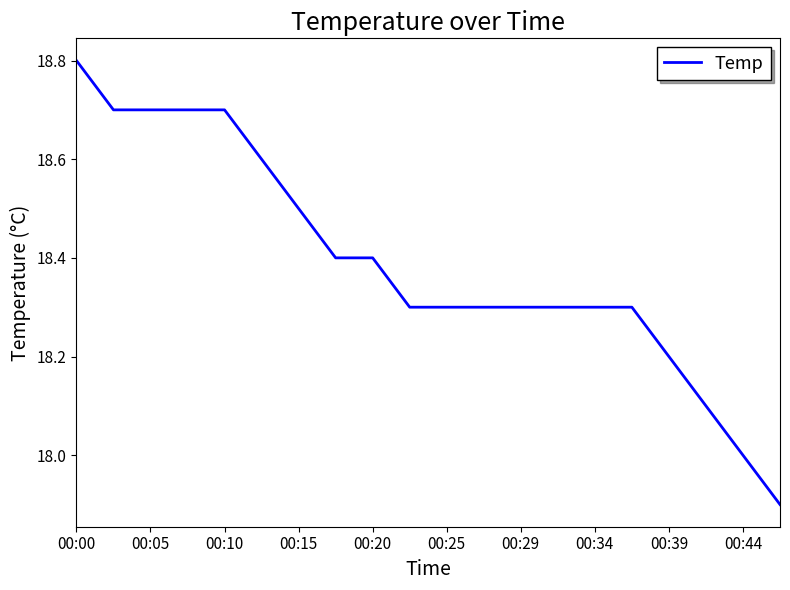

What is the minimum value shown in the chart?

17.9